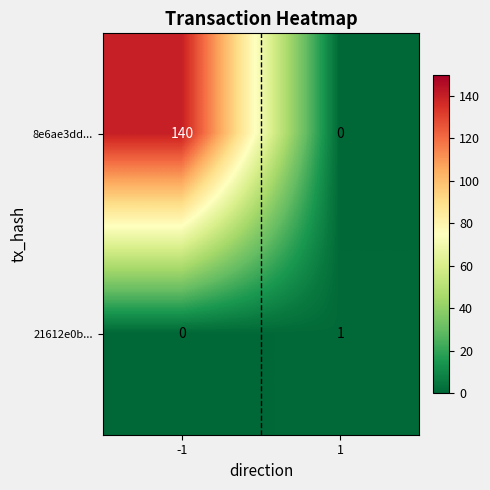

How many data points does each series have?

2